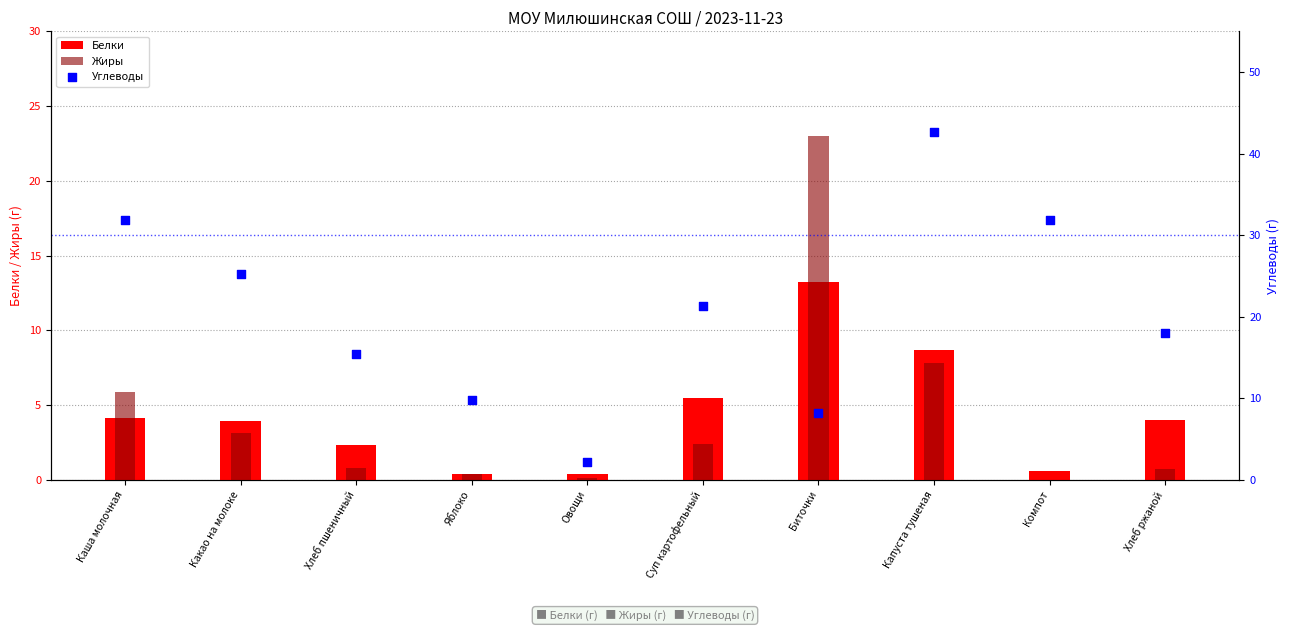

At which category is the sum across all series the highest?

Капуста тушеная